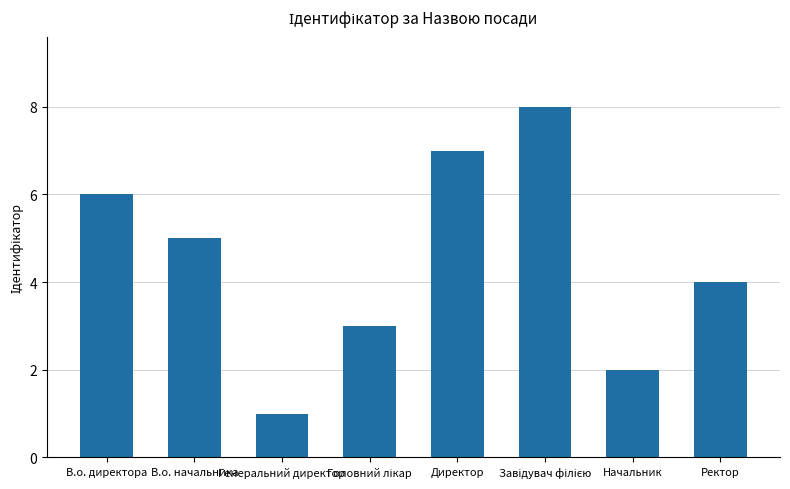

Is it true that the value at Начальник is 3?

False